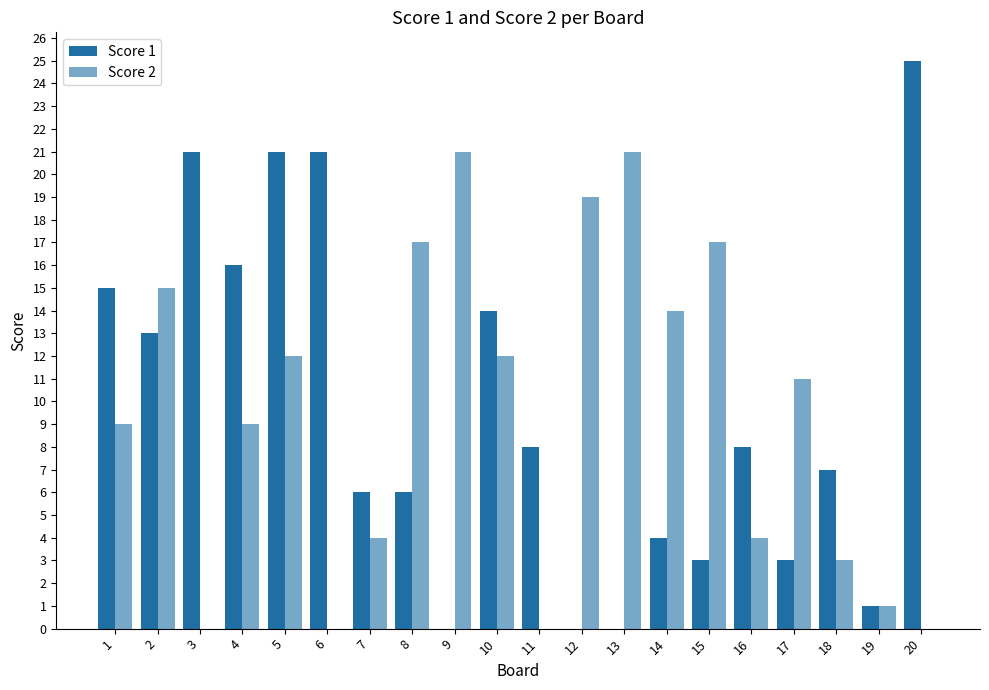

How many categories are shown in the chart?

20